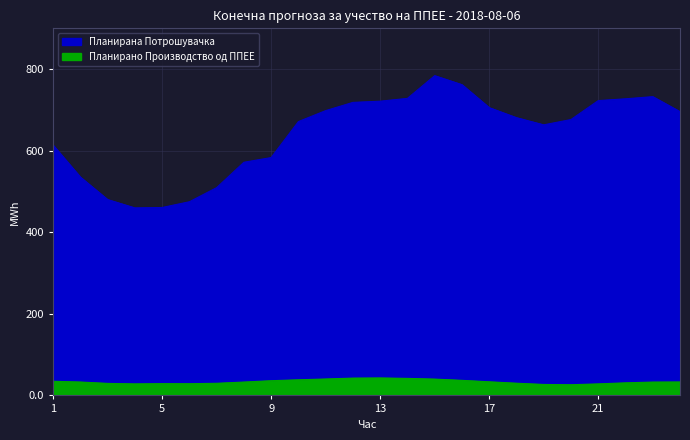

Is it true that Планирано Производство од ППЕЕ equals 40.0 at 3?

False